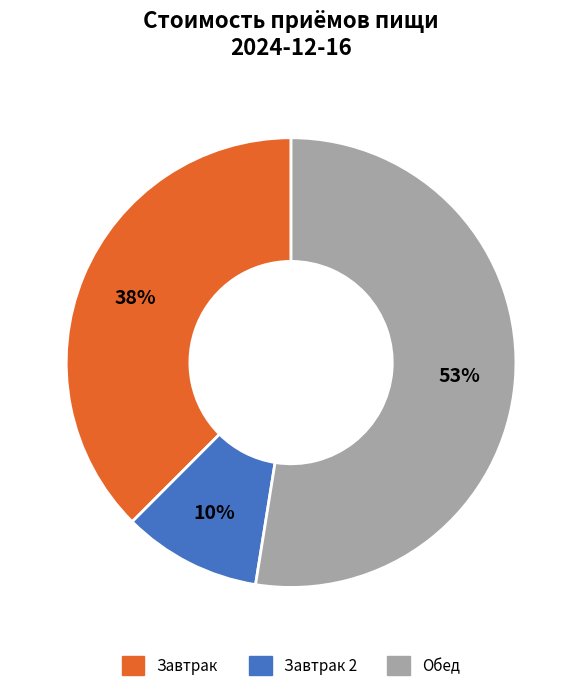

Does any single category account for the majority?

Yes